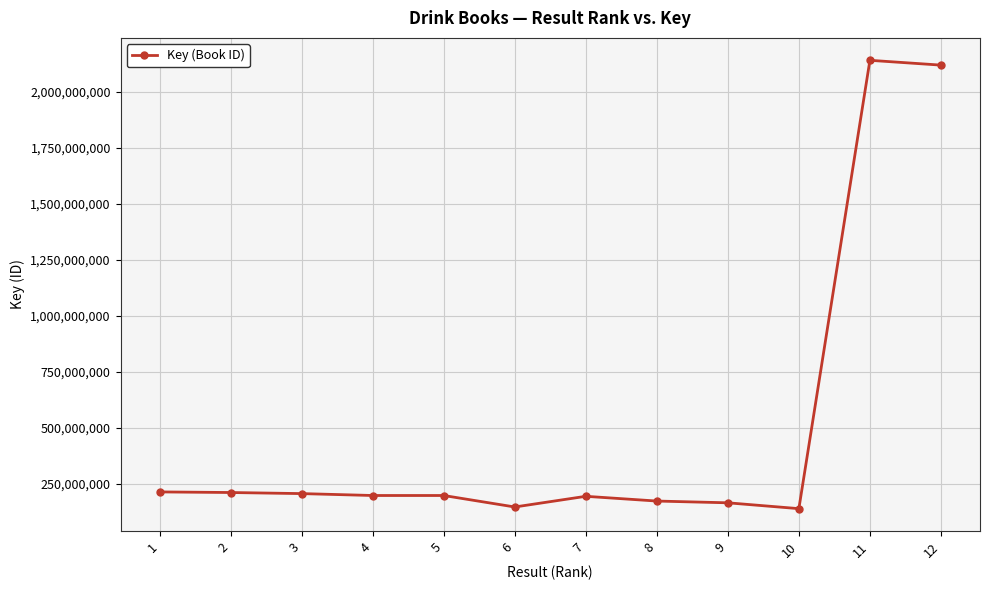

How many categories are shown in the chart?

12